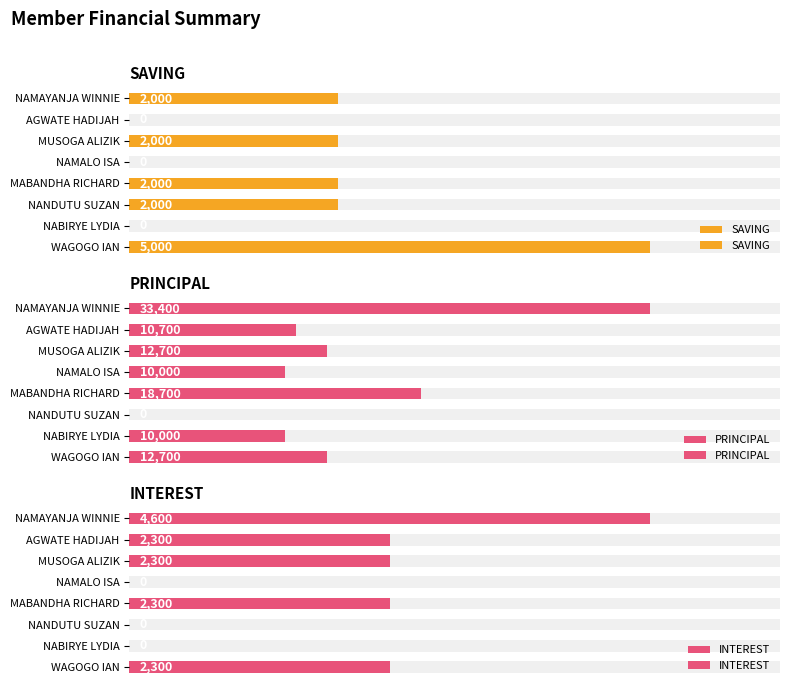

How many series are shown in this chart?

3